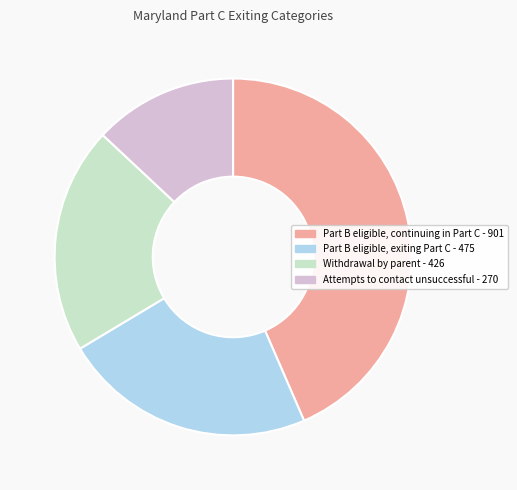

Approximately how many times larger is the value at Part B eligible, exiting Part C compared to Withdrawal by parent?

1.1